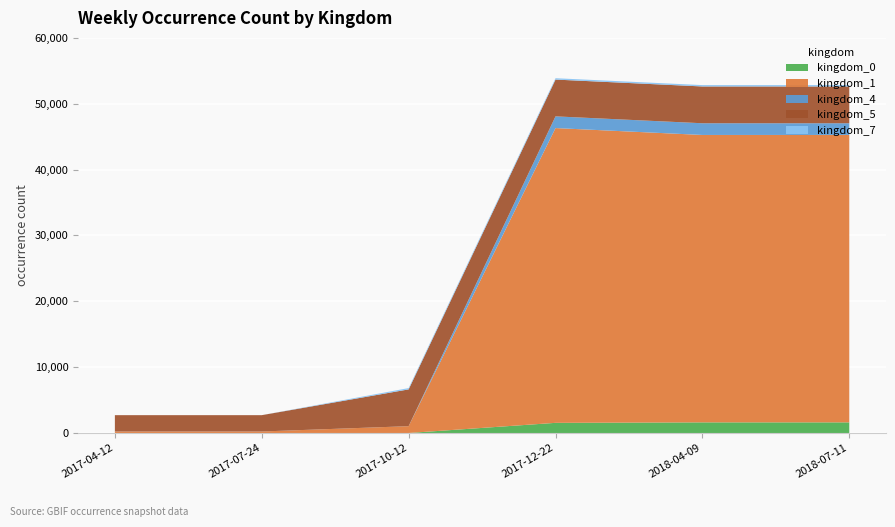

Reading right to left, list all the values displayed in this chart.

kingdom_0: 2018-07-11=1613	2018-04-09=1613	2017-12-22=1541	2017-10-12=0	2017-07-24=1	2017-04-12=1
kingdom_1: 2018-07-11=43646	2018-04-09=43646	2017-12-22=44764	2017-10-12=1036	2017-07-24=227	2017-04-12=227
kingdom_4: 2018-07-11=1778	2018-04-09=1778	2017-12-22=1778	2017-10-12=0	2017-07-24=0	2017-04-12=0
kingdom_5: 2018-07-11=5587	2018-04-09=5587	2017-12-22=5587	2017-10-12=5587	2017-07-24=2480	2017-04-12=2480
kingdom_7: 2018-07-11=207	2018-04-09=207	2017-12-22=207	2017-10-12=197	2017-07-24=1	2017-04-12=2